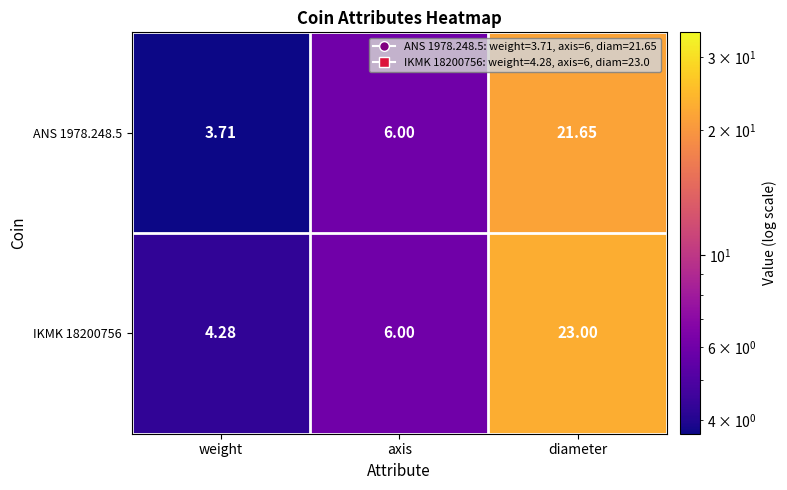

Rank the categories by IKMK 18200756 value from lowest to highest.

weight, axis, diameter